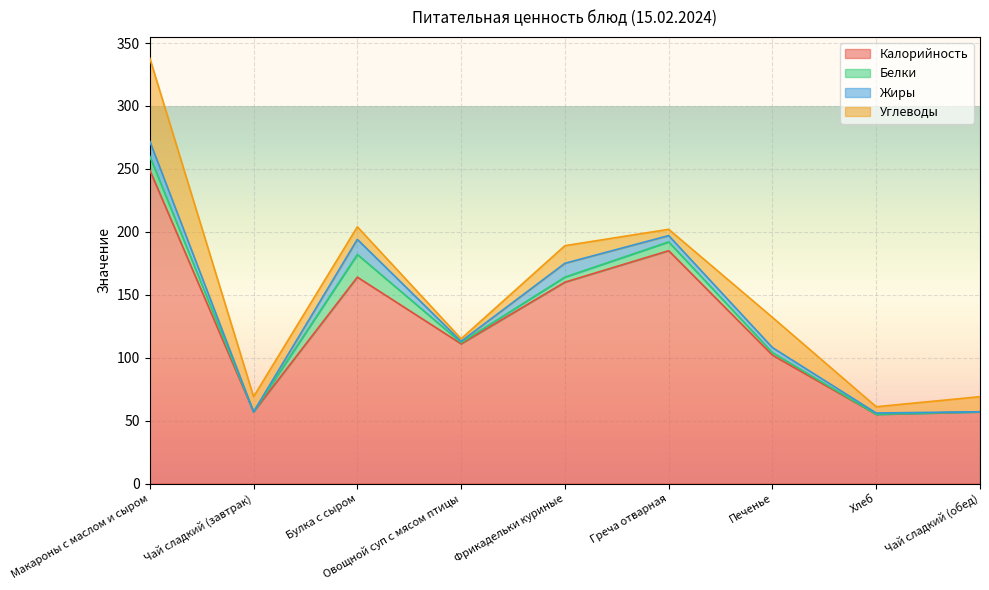

At which category is the sum across all series the highest?

Макароны с маслом и сыром